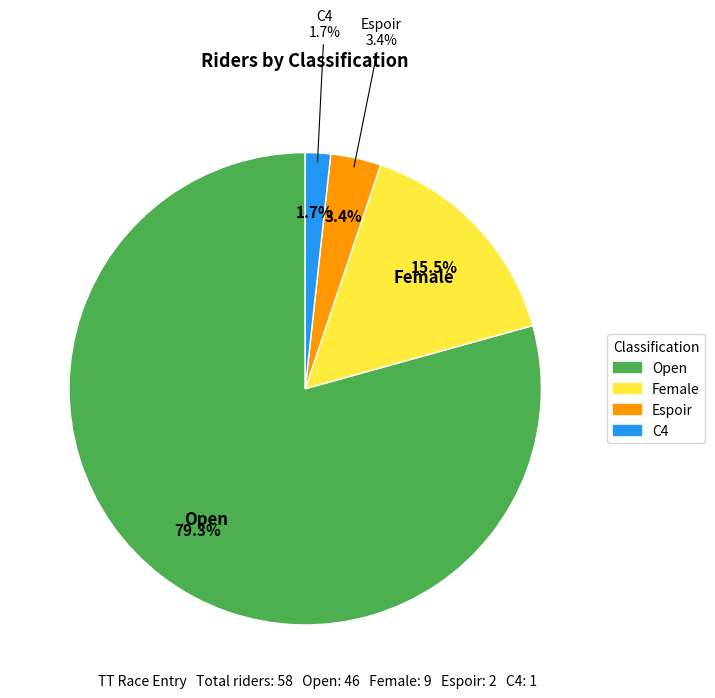

How many segments does this pie chart have?

3